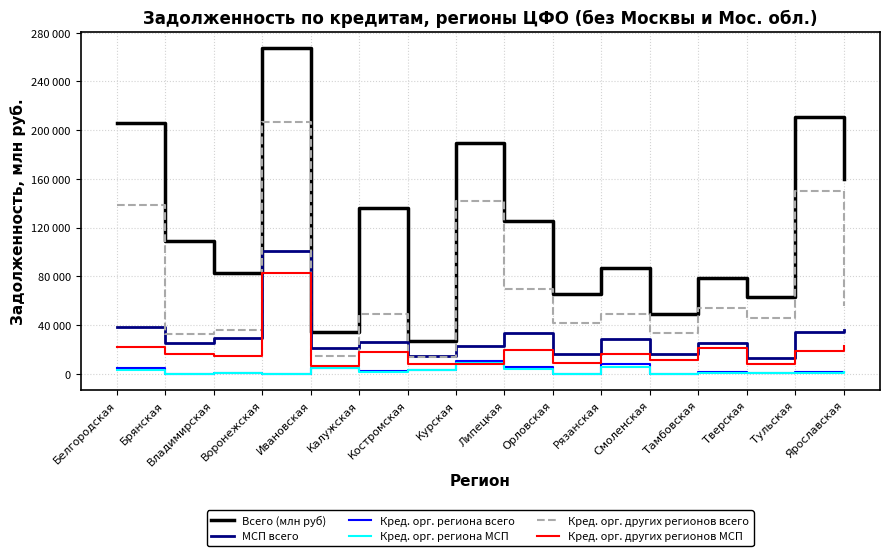

What is the label of the 7th point from the left?

Костромская